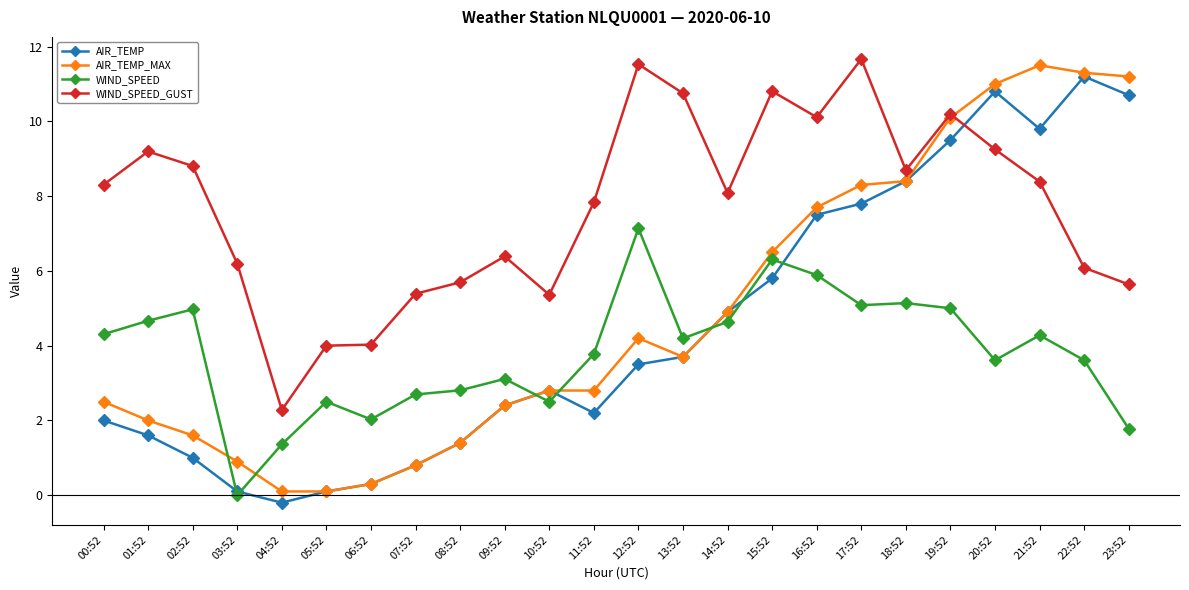

Between 06:52 and 07:52, which series saw the biggest shift?

WIND_SPEED_GUST